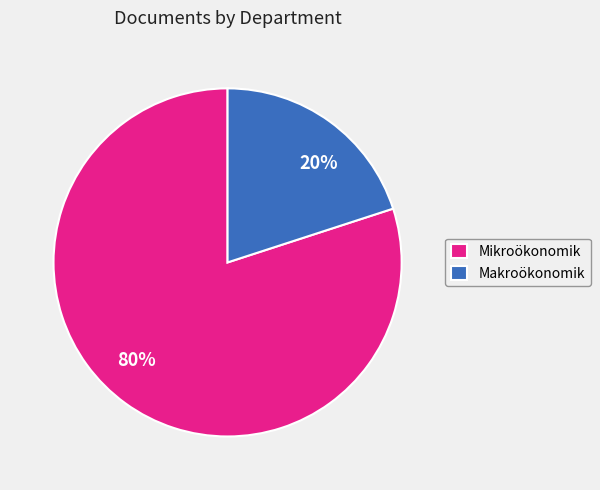

Approximately how many times larger is the value at 80% compared to 20%?

4.0